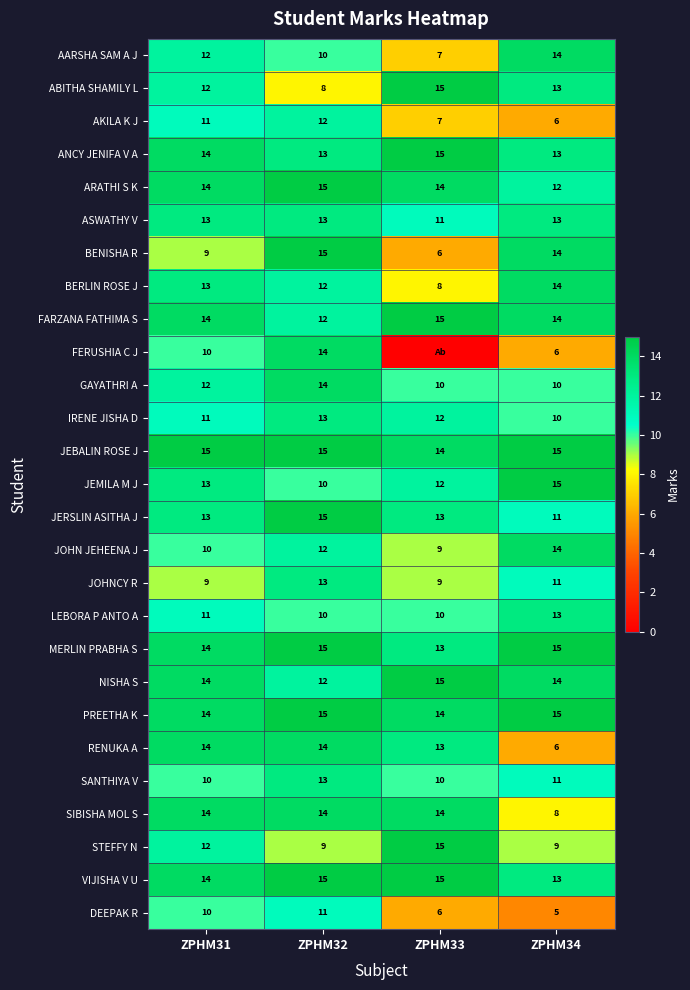

Which category has the highest value in the DEEPAK R series?

ZPHM32